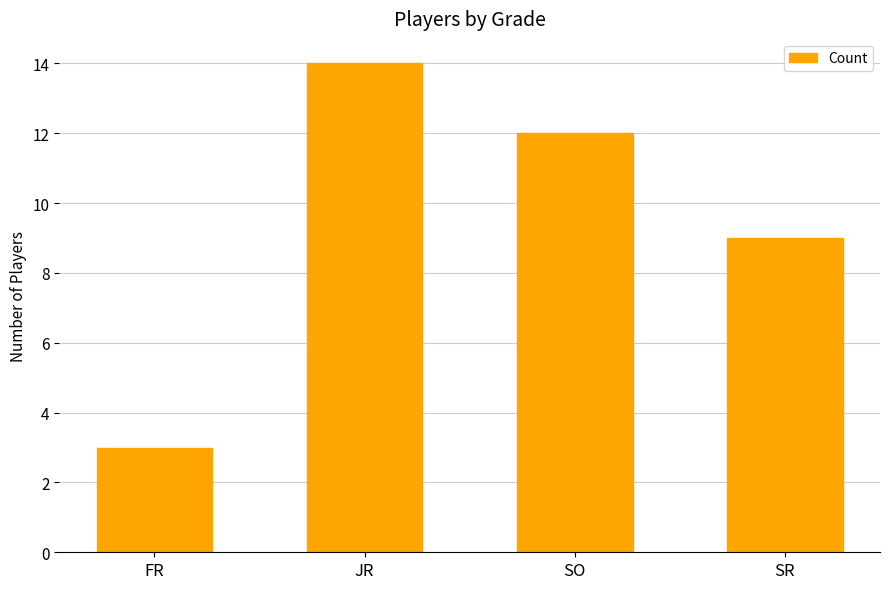

Reading right to left, transcribe all the data shown in this chart.

SR=9	SO=12	JR=14	FR=3